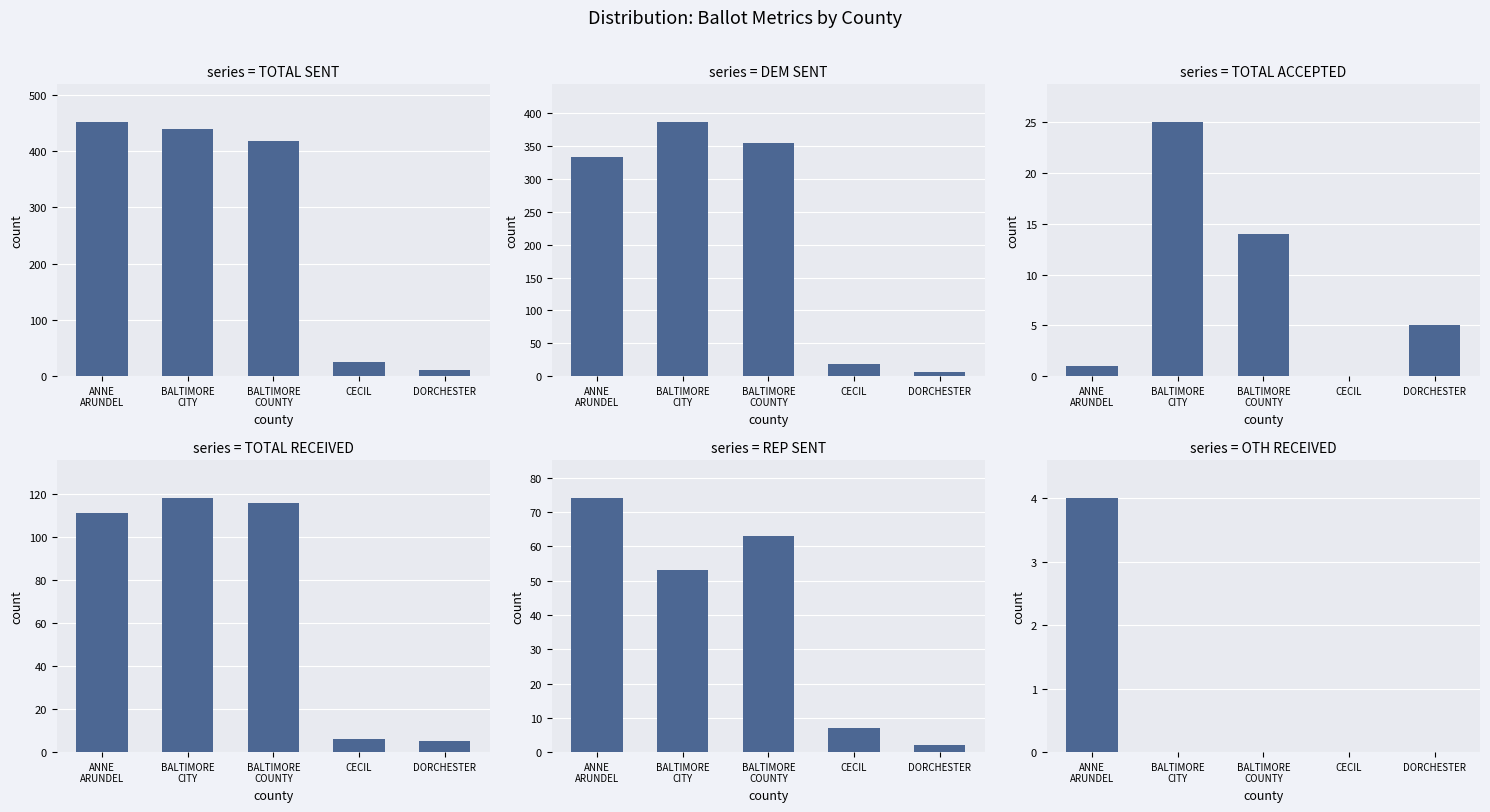

Read the TOTAL RECEIVED value at CECIL, to the nearest 10.

10